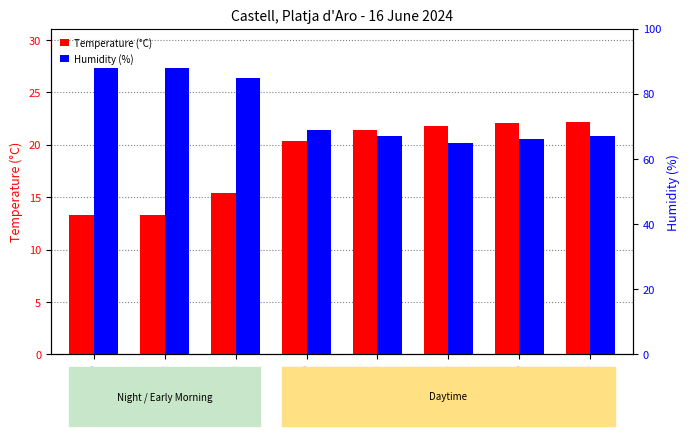

What are all the series names shown in the legend?

Temperature (°C), Humidity (%)